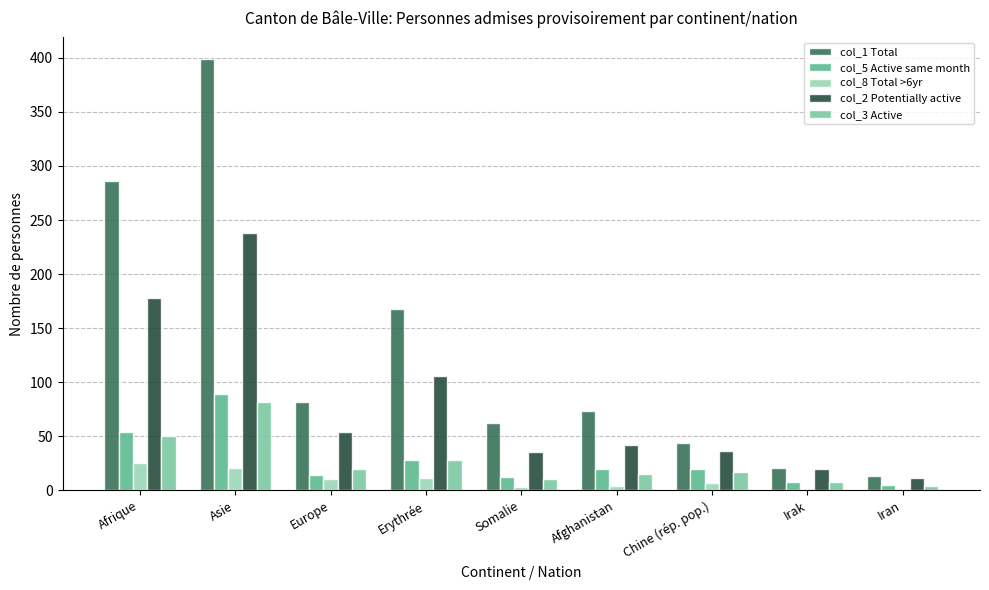

Which series changed the most between Asie and Somalie?

col_1 Total